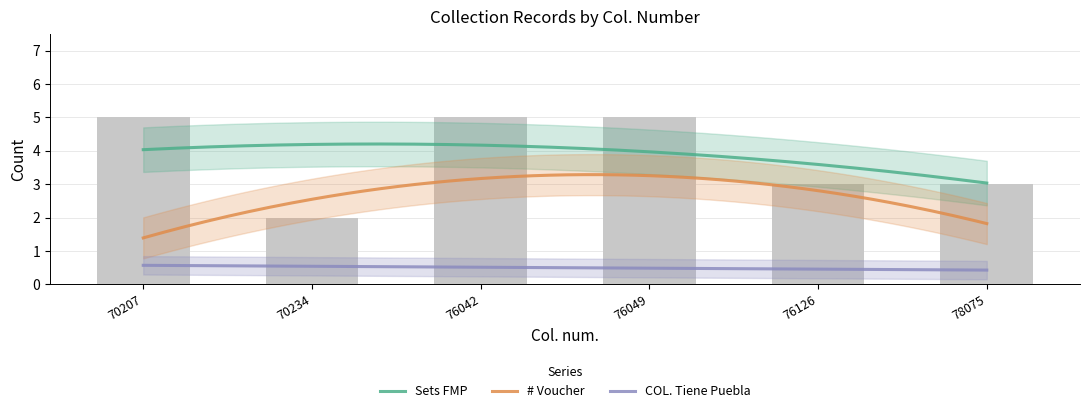

The value of COL. Tiene Puebla at 76042 is 0. True or false?

True